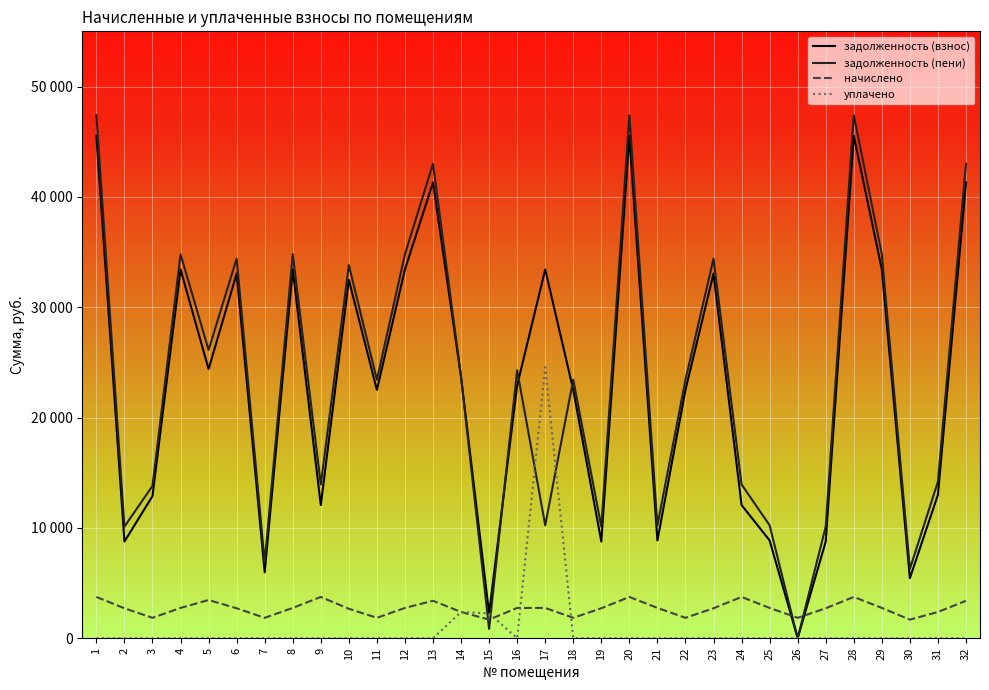

Which series ends up on top after the final intersection of уплачено and задолженность (взнос)?

задолженность (взнос)